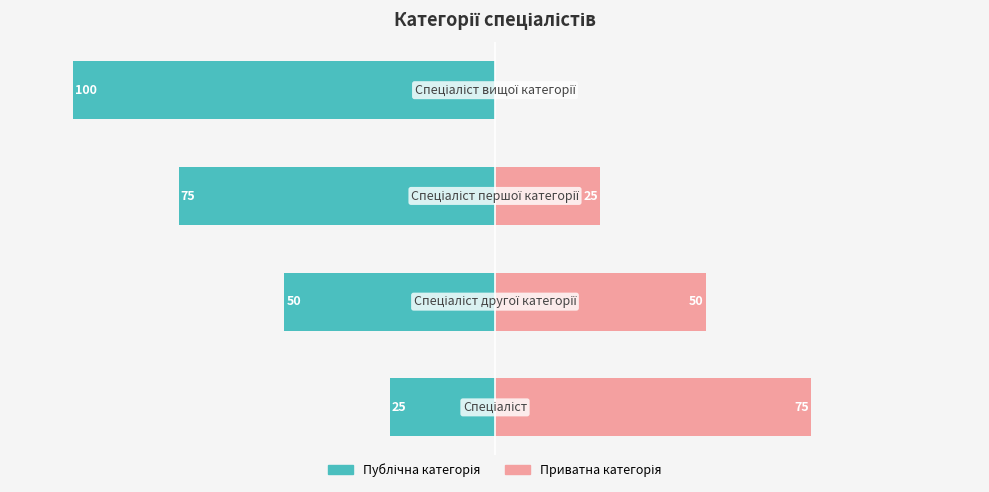

Reading left to right, what are all the values shown in this chart?

Ідентифікатор (ліво): 0=-25	1=-50	2=-75	3=-100
Ідентифікатор (право): 0=75	1=50	2=25	3=0